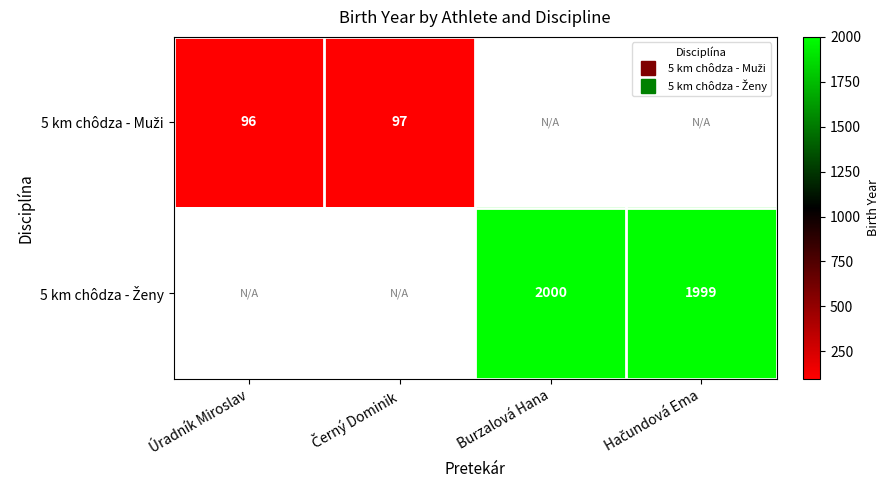

How many positive values does the 5 km chôdza - Ženy series have?

2